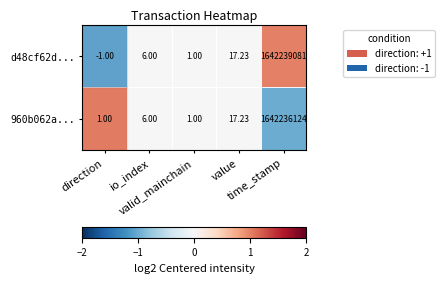

Which series changed the most between value and time_stamp?

d48cf62d...